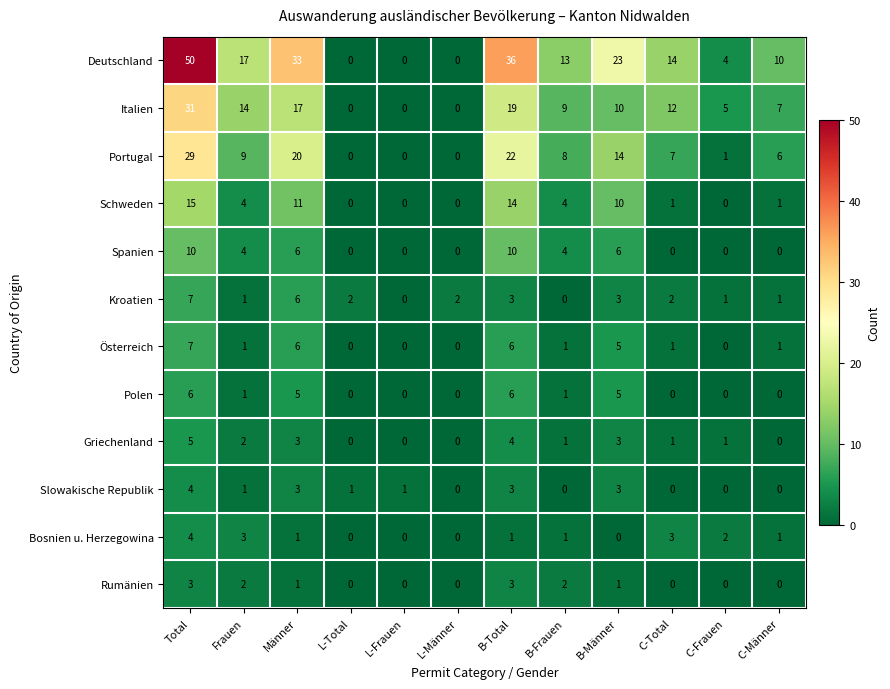

What is the difference between the highest and lowest values at B-Frauen?

13